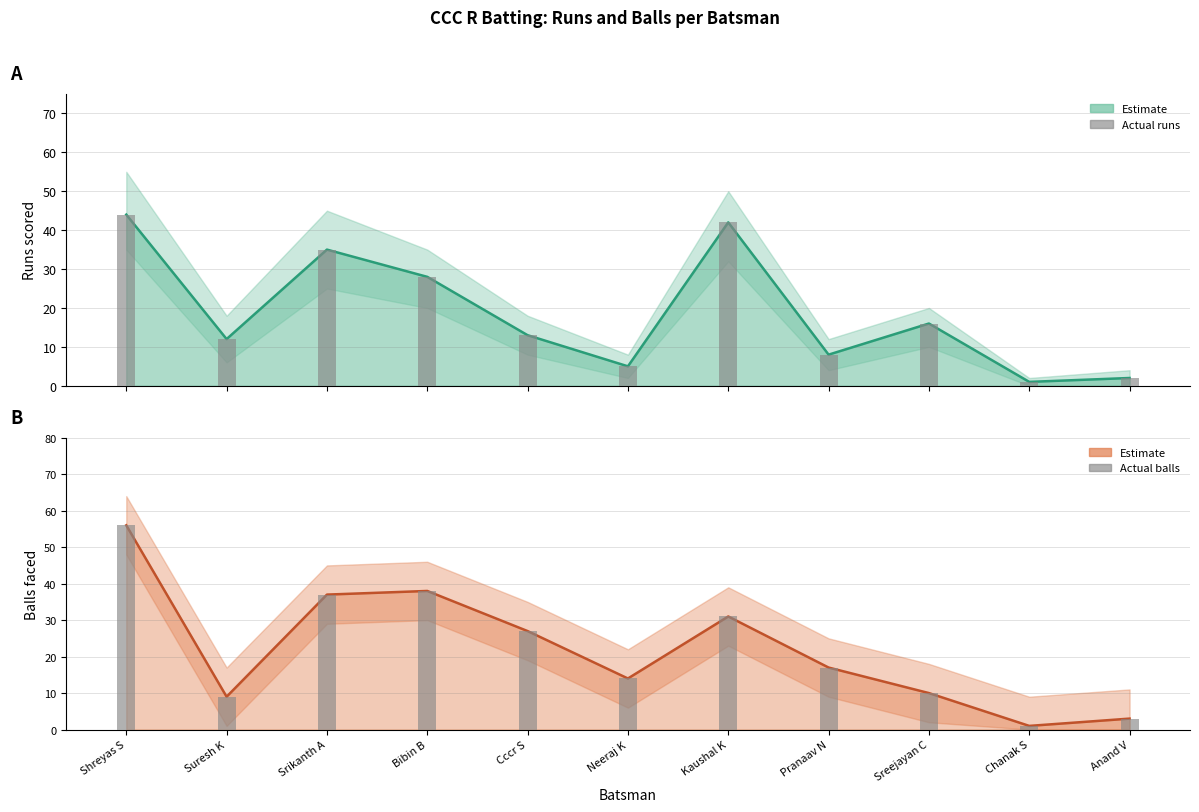

Reading left to right, extract all data points from this chart.

Runs: 44	12	35	28	13	5	42	8	16	1	2
Balls faced: 56	9	37	38	27	14	31	17	10	1	3